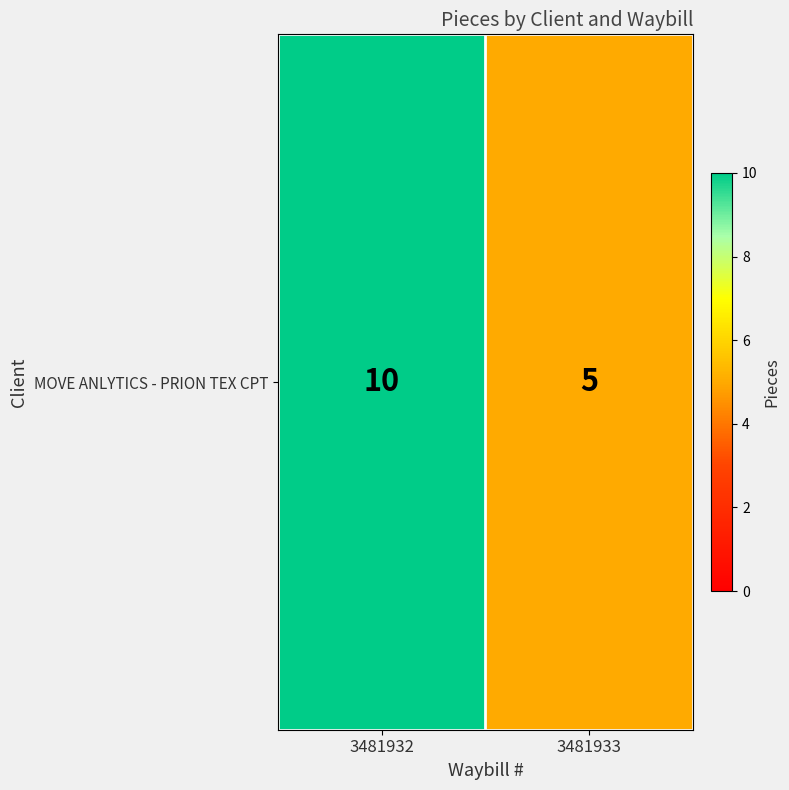

Reading left to right, list all the values displayed in this chart.

3481932=10	3481933=5